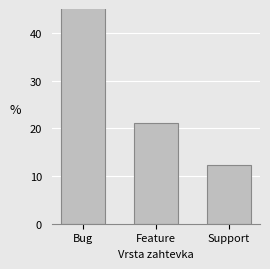

True or false: the data shows 12.3 at Support.

True